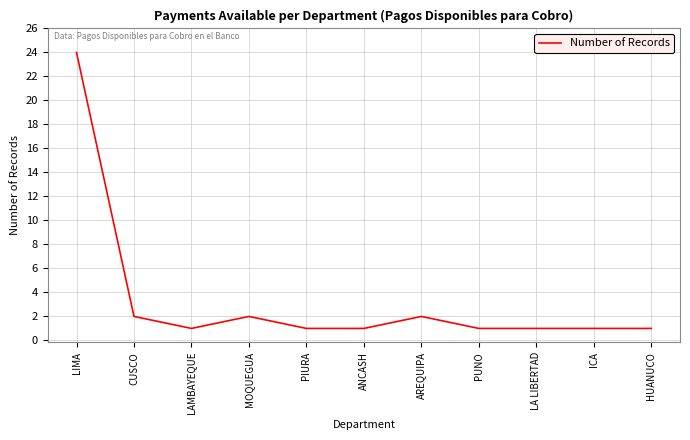

What is the minimum value shown in the chart?

1